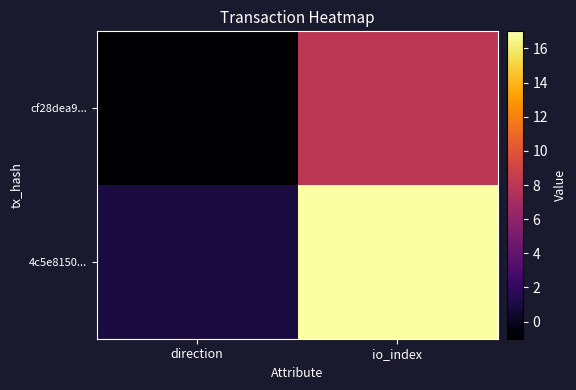

How many data points does each series have?

2